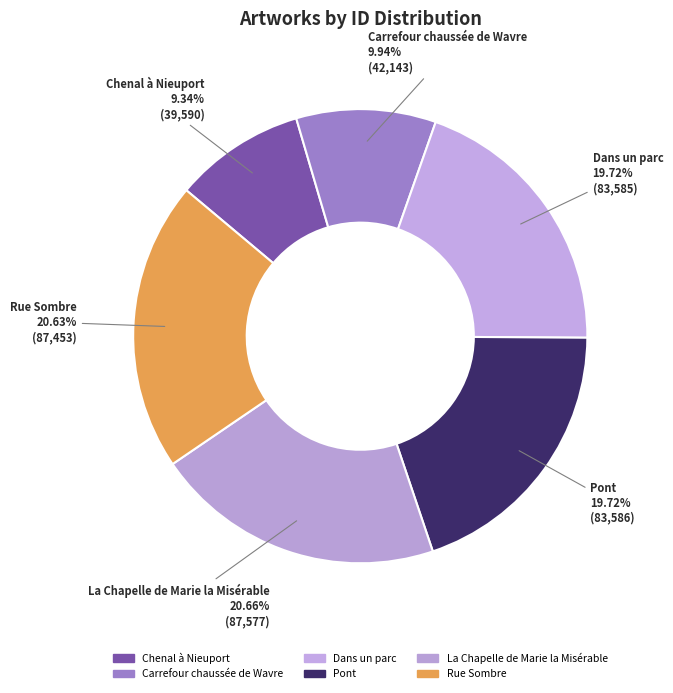

To the nearest percent, what is the combined percentage of Dans un parc and Rue Sombre?

40%